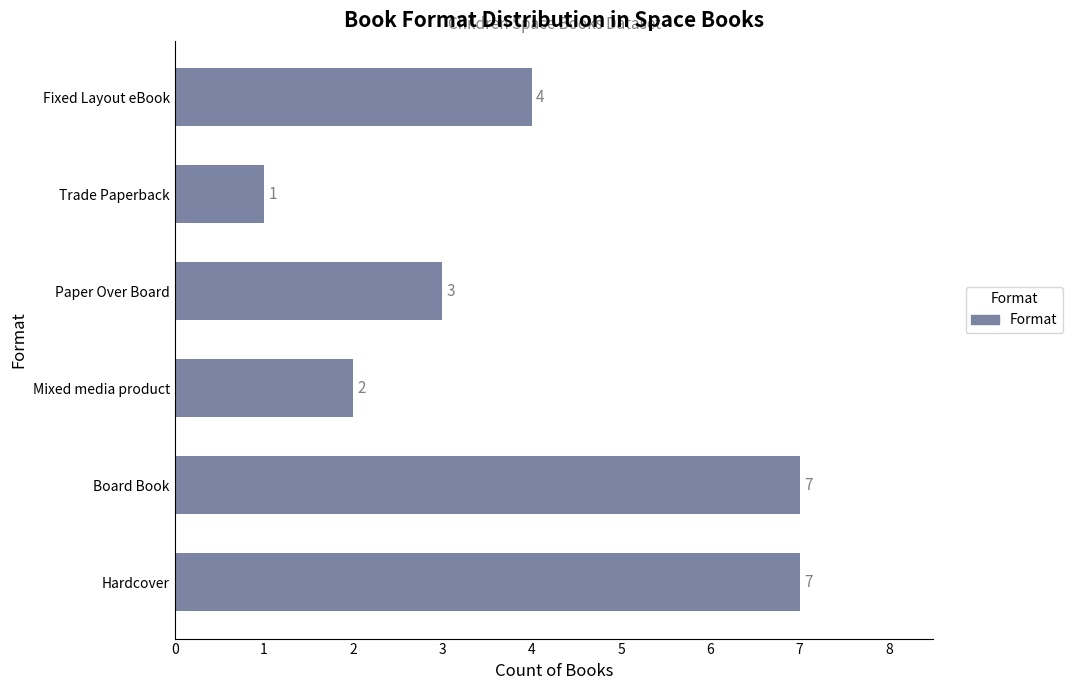

At which category does the chart reach its minimum across all series?

Trade Paperback